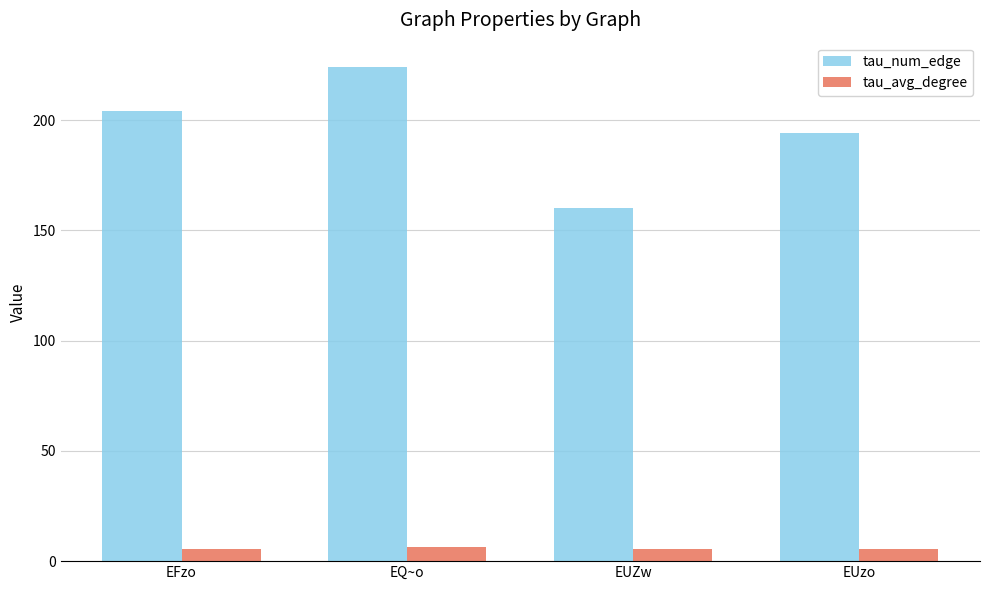

What is the highest value of the tau_num_edge series?

224.0